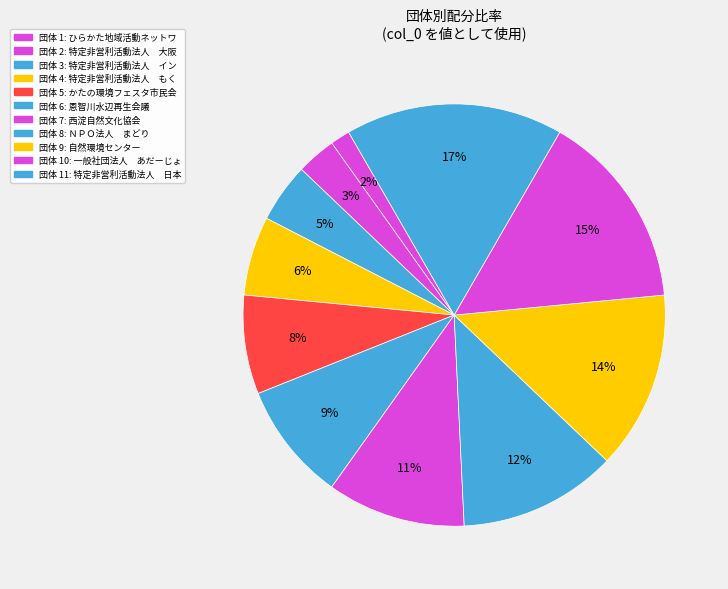

What is the largest slice in the pie chart?

特定非営利活動法人　日本ウミガメ協議会